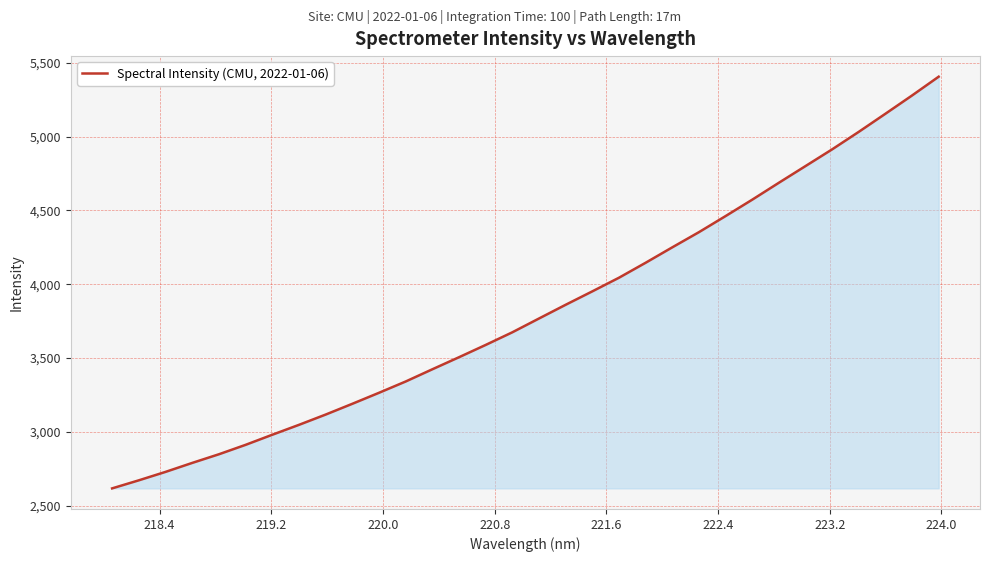

What is the maximum value shown in the chart?

5405.6